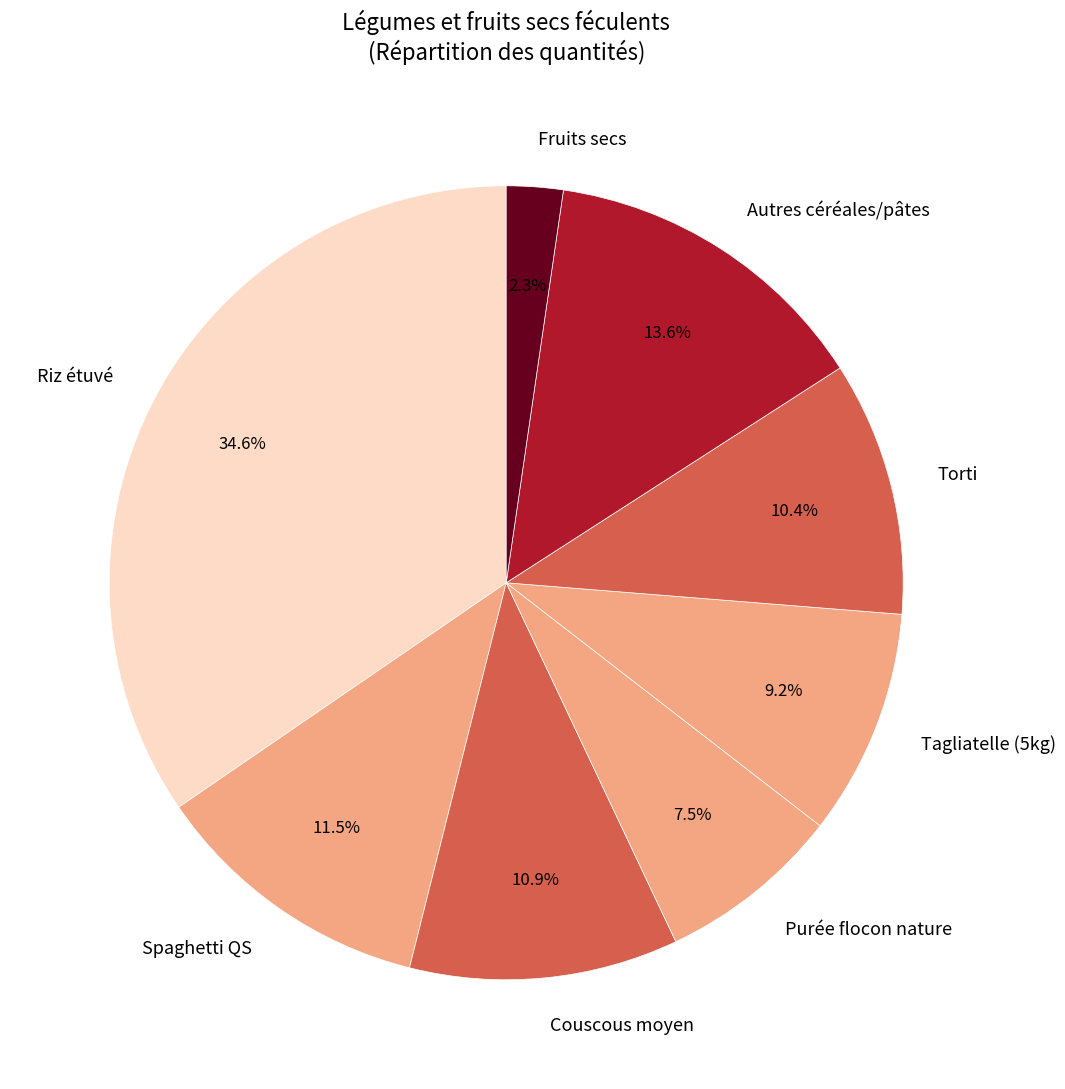

Between Couscous moyen and Torti, which is larger?

Couscous moyen